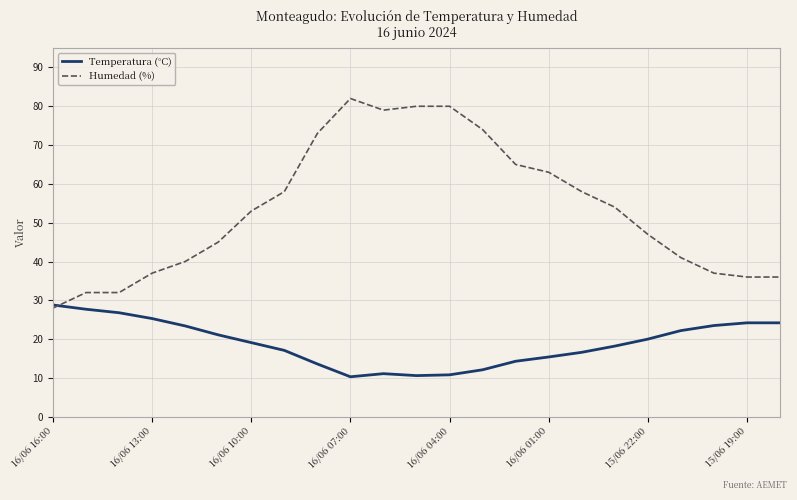

Rank the series by their maximum value, from lowest to highest.

Temperatura (°C), Humedad (%)